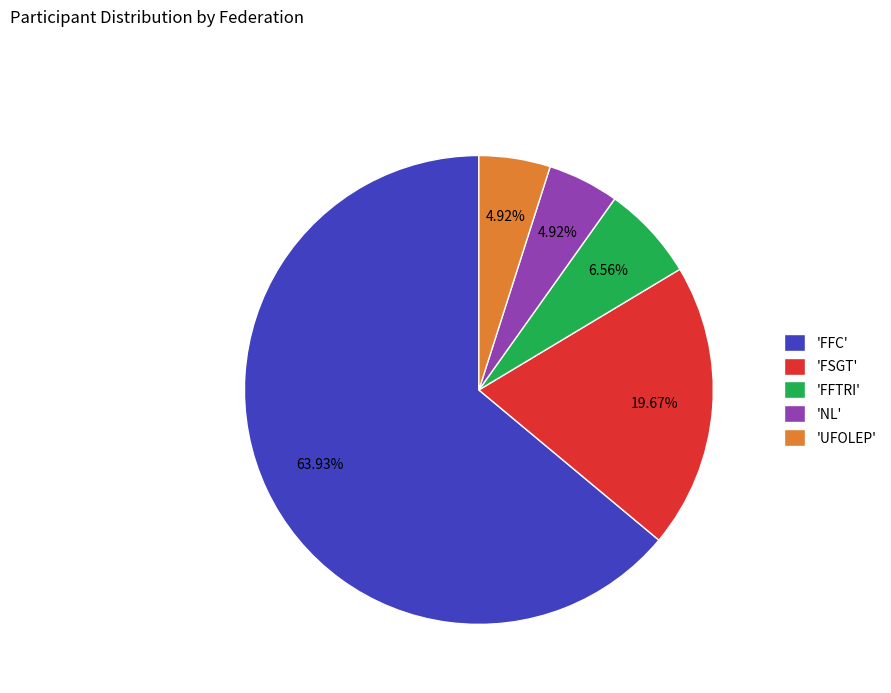

To the nearest percent, what is the average slice percentage?

20%